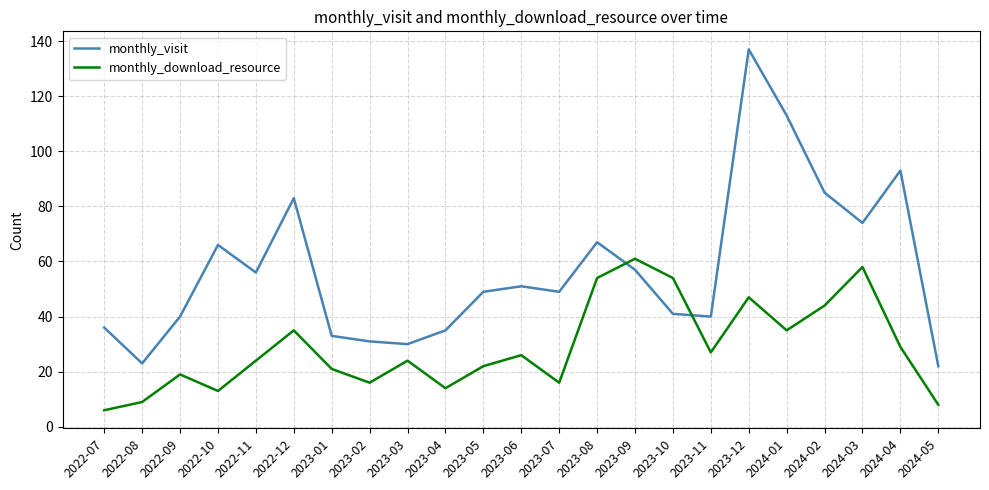

Reading left to right, list all the values displayed in this chart.

monthly_visit: 2022-07=36	2022-08=23	2022-09=40	2022-10=66	2022-11=56	2022-12=83	2023-01=33	2023-02=31	2023-03=30	2023-04=35	2023-05=49	2023-06=51	2023-07=49	2023-08=67	2023-09=57	2023-10=41	2023-11=40	2023-12=137	2024-01=113	2024-02=85	2024-03=74	2024-04=93	2024-05=22
monthly_download_resource: 2022-07=6	2022-08=9	2022-09=19	2022-10=13	2022-11=24	2022-12=35	2023-01=21	2023-02=16	2023-03=24	2023-04=14	2023-05=22	2023-06=26	2023-07=16	2023-08=54	2023-09=61	2023-10=54	2023-11=27	2023-12=47	2024-01=35	2024-02=44	2024-03=58	2024-04=29	2024-05=8